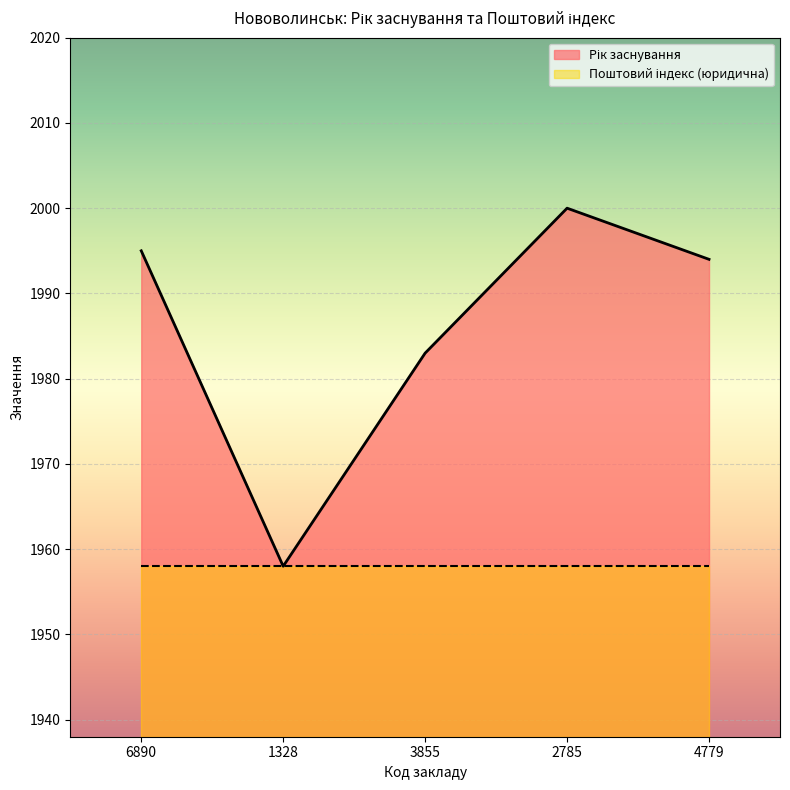

Approximately how many times larger is the value at 4779 compared to 1328?

1.0